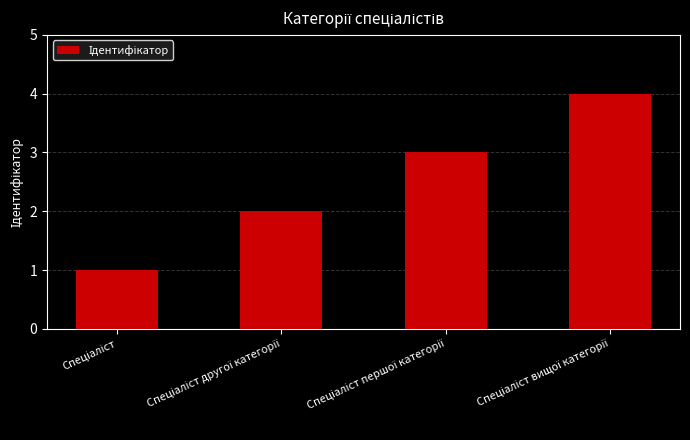

Are the bars grouped side by side (vs. stacked)?

No